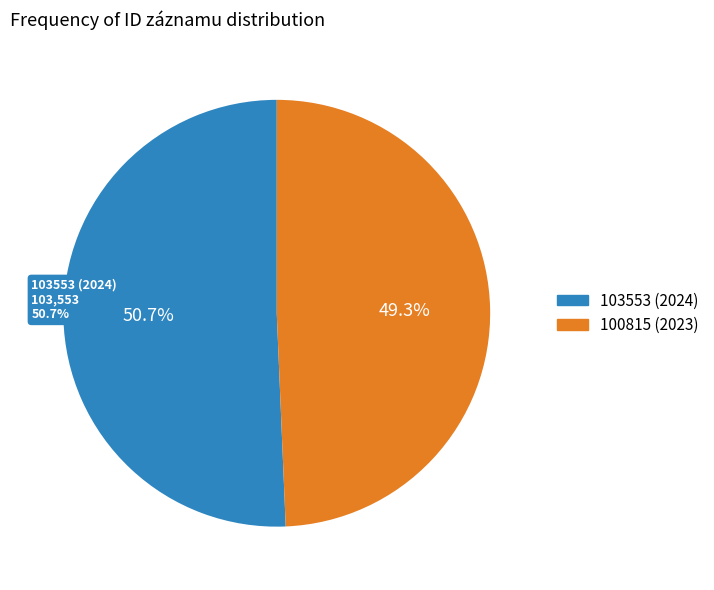

Is it true that 100815 is 57% of the pie?

False